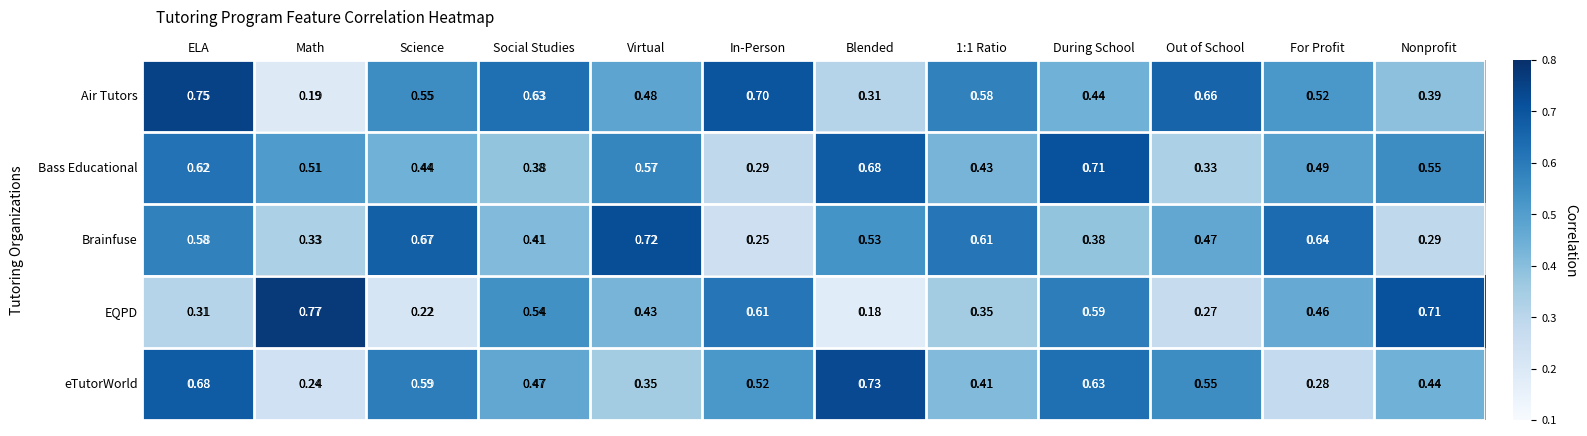

Which series changed the most between 1:1 Ratio and During School?

Bass Educational